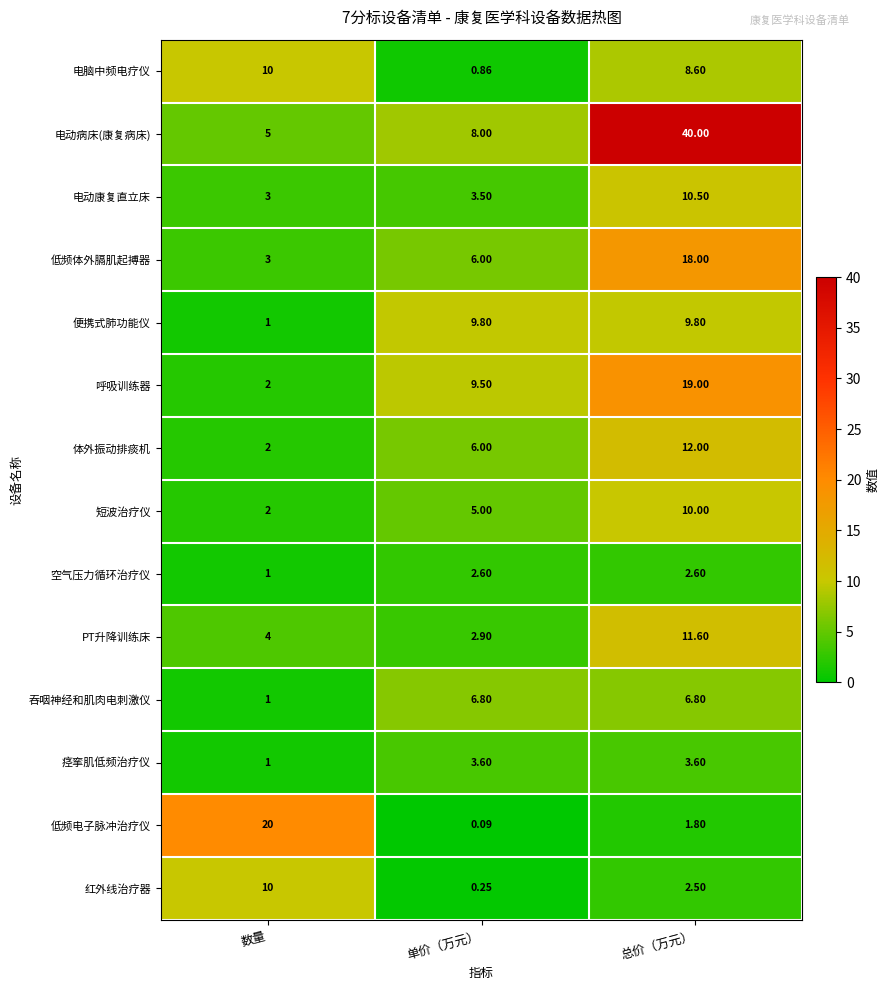

Where is 体外振动排痰机 nearest to the value 7?

单价（万元）